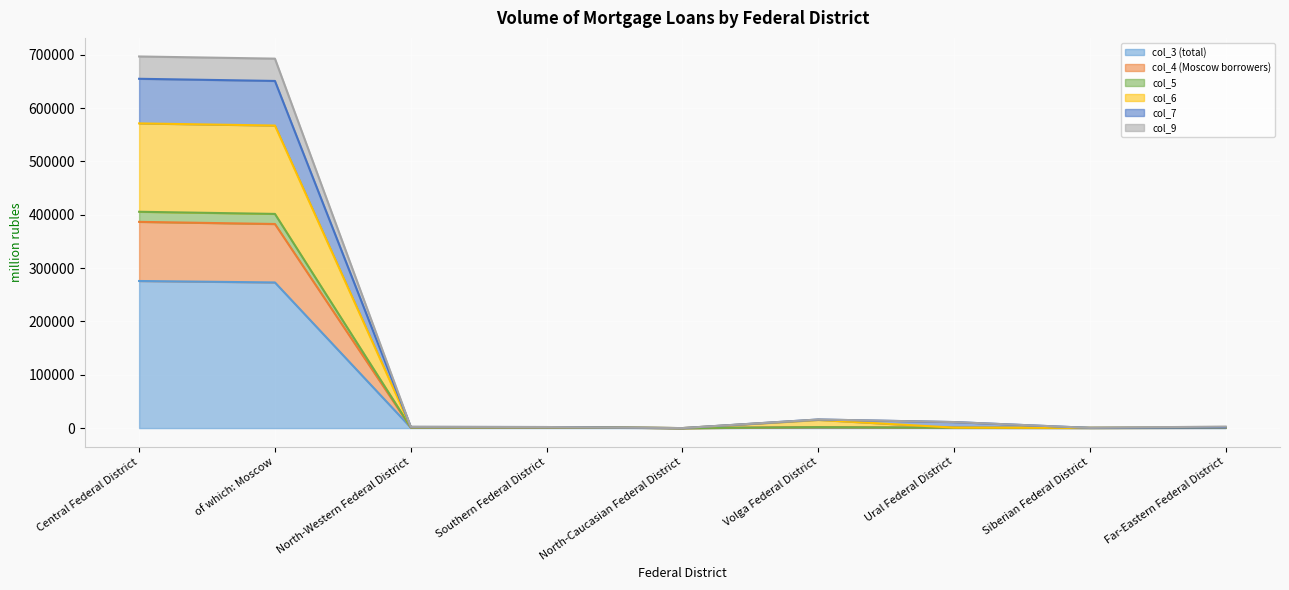

What is the difference between the maximum and minimum values in the col_4 (Moscow borrowers) series?

386755